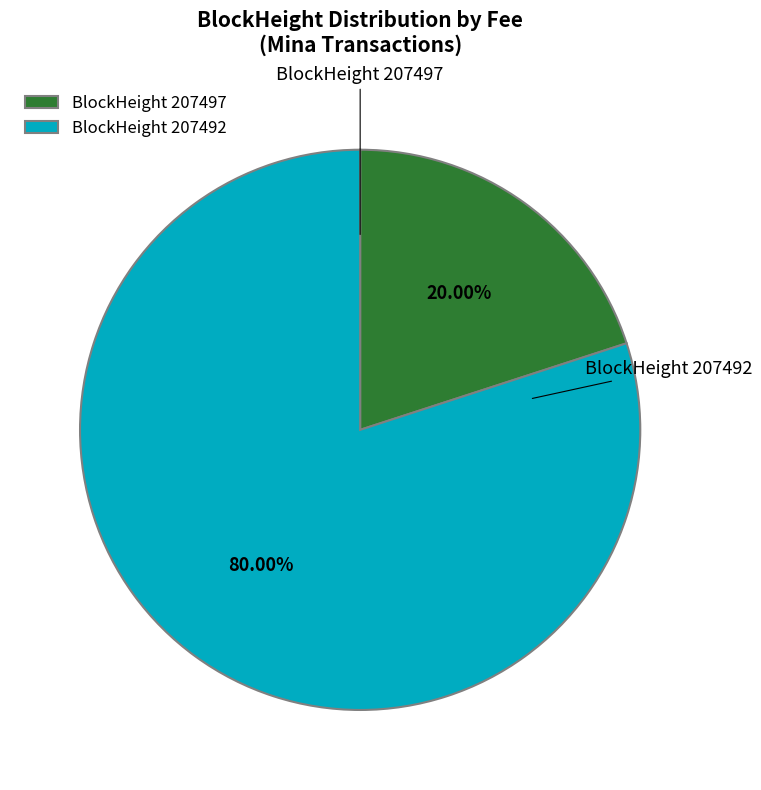

Rank the categories by value from highest to lowest.

BlockHeight 207492, BlockHeight 207497